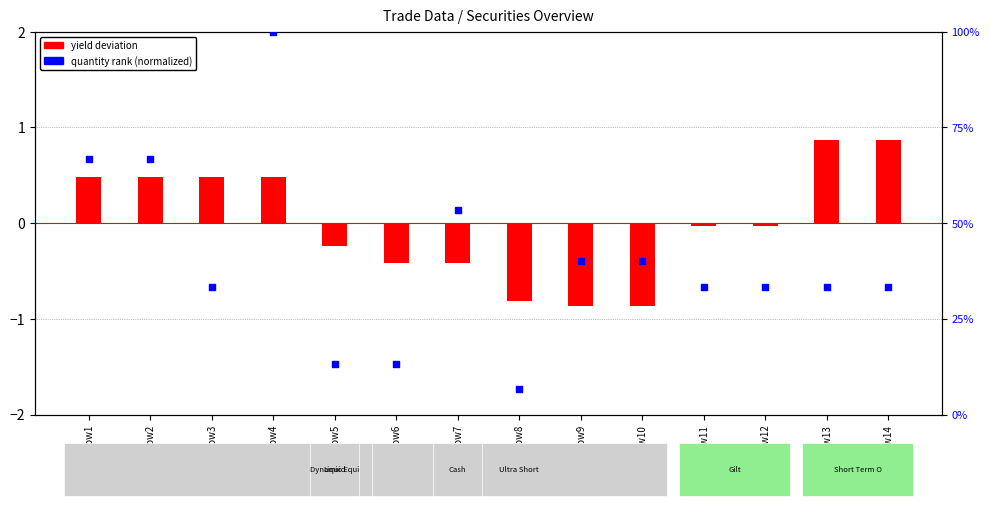

Which series has the largest total across all categories?

quantity rank (normalized)